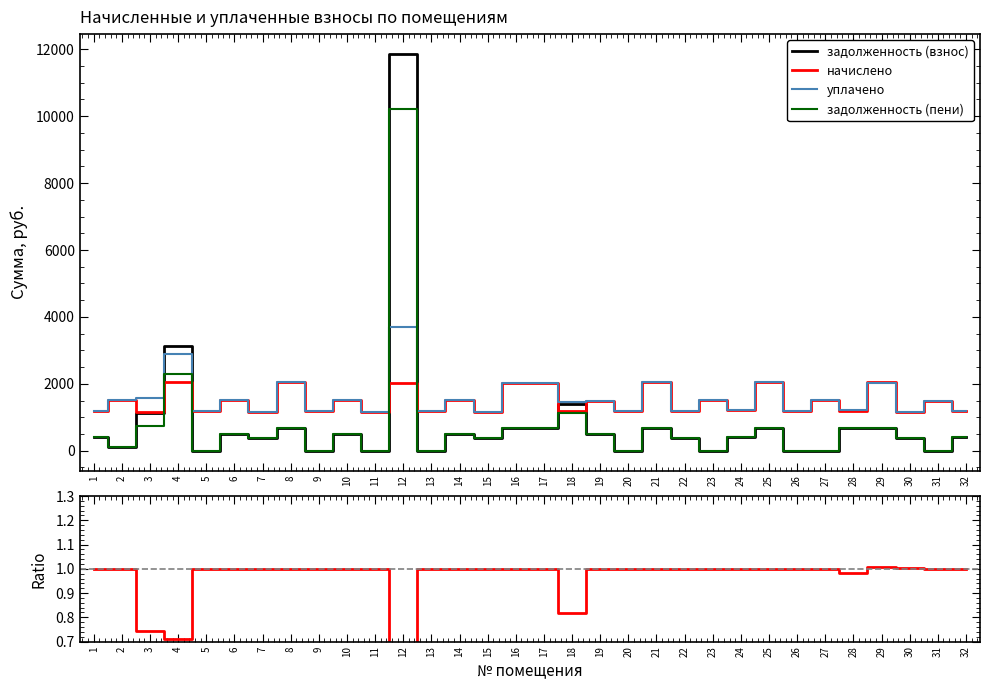

What is the maximum value shown in the chart?

11861.2